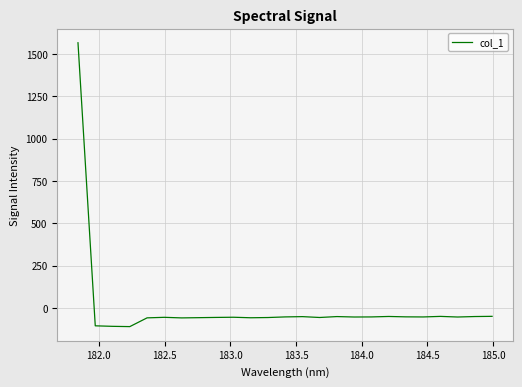

What is the difference between the maximum and minimum values?

1676.3